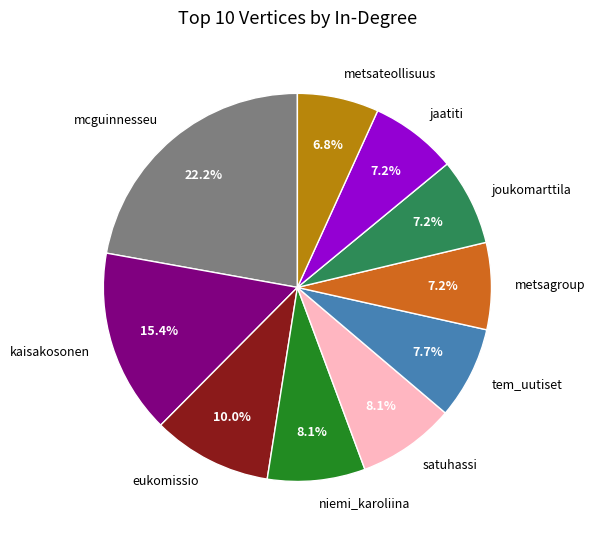

Which slice is the largest?

mcguinnesseu